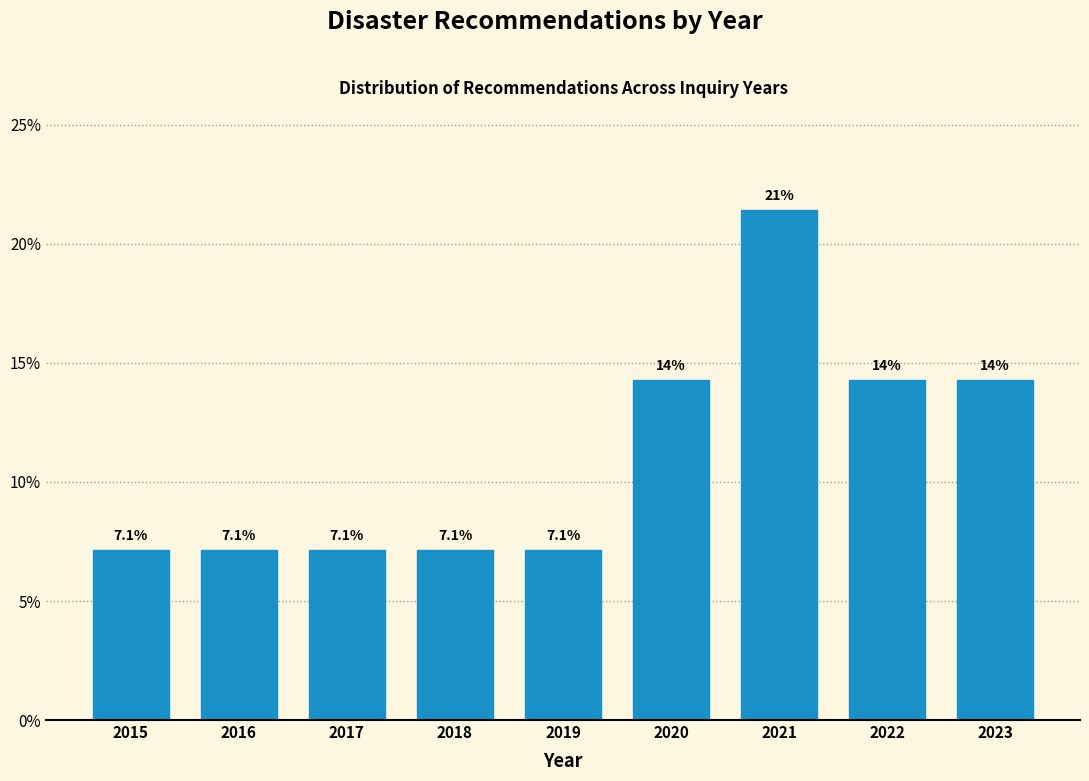

Reading left to right, what are all the values shown in this chart?

7.1	7.1	7.1	7.1	7.1	14.3	21.4	14.3	14.3